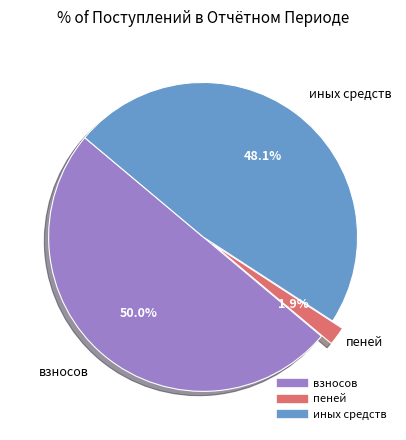

To the nearest percent, what portion does иных средств represent?

48%